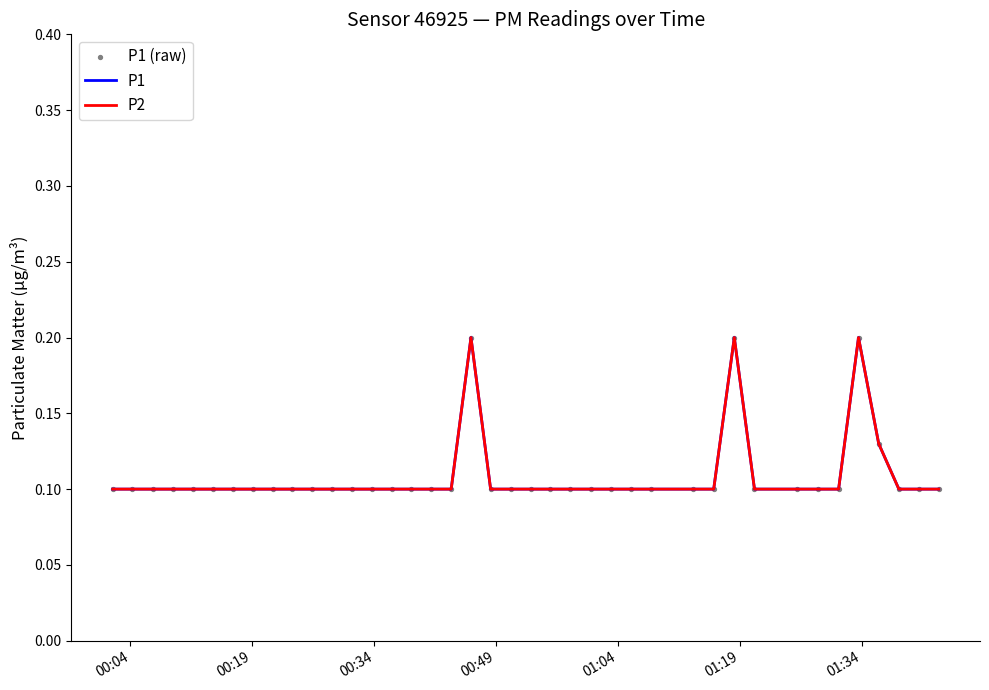

At how many categories does at least one series exceed 0?

40